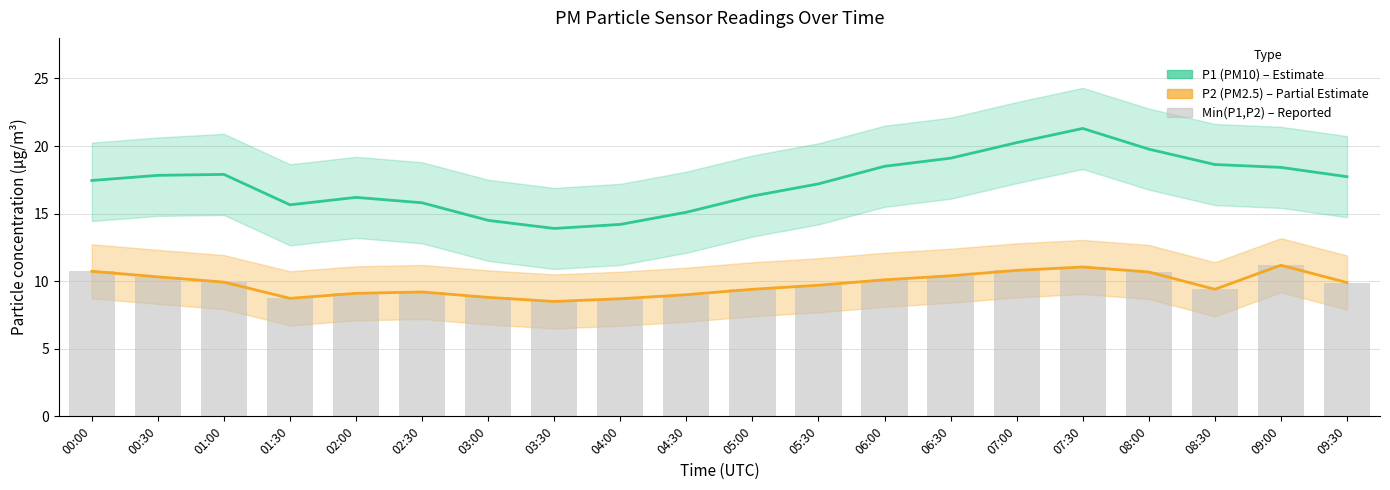

Which series has the largest range (max minus min)?

P1 (PM10)